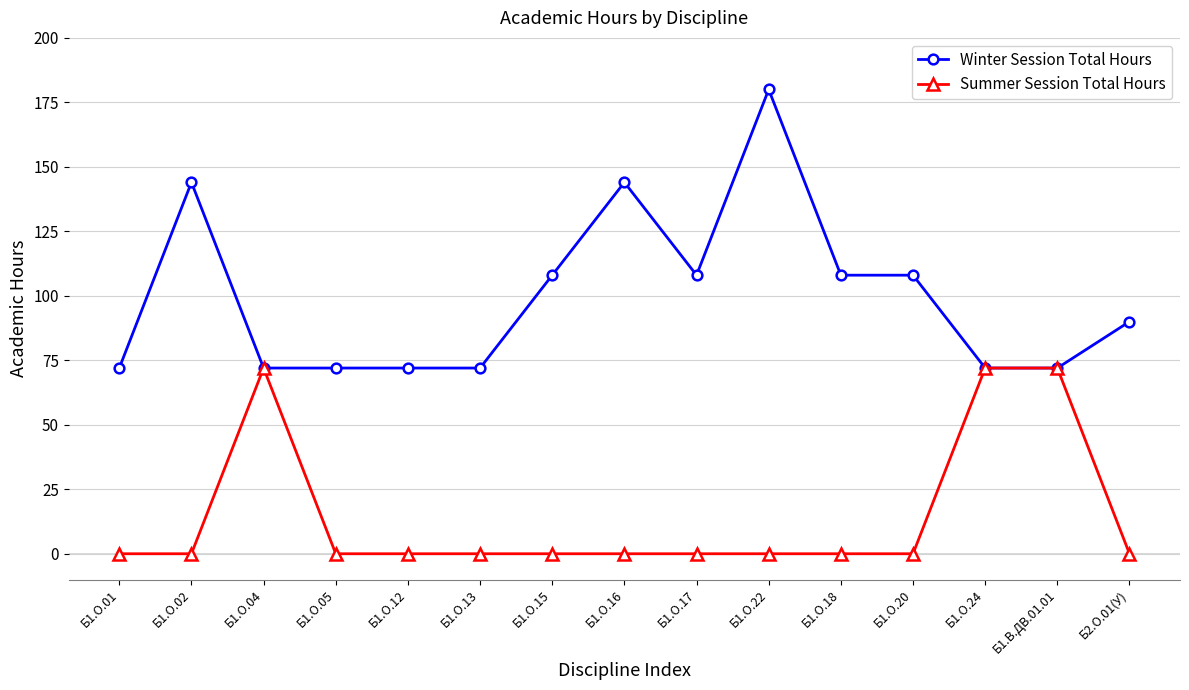

What is the sum of the Winter Session Total Hours values at Б1.О.15 and Б1.О.22?

288